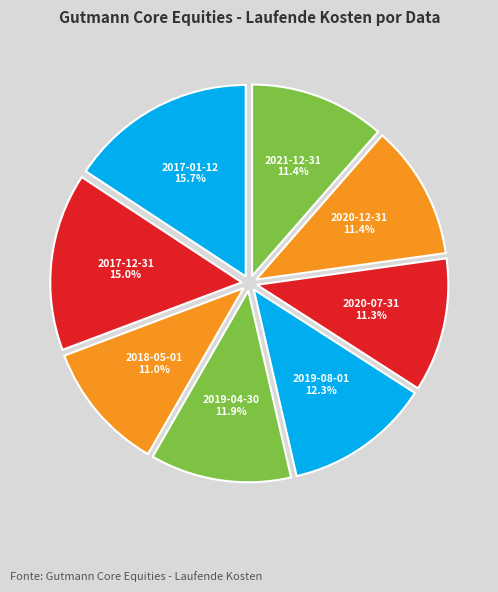

To the nearest percent, what is the combined percentage of 2021-12-31 and 2020-07-31?

23%